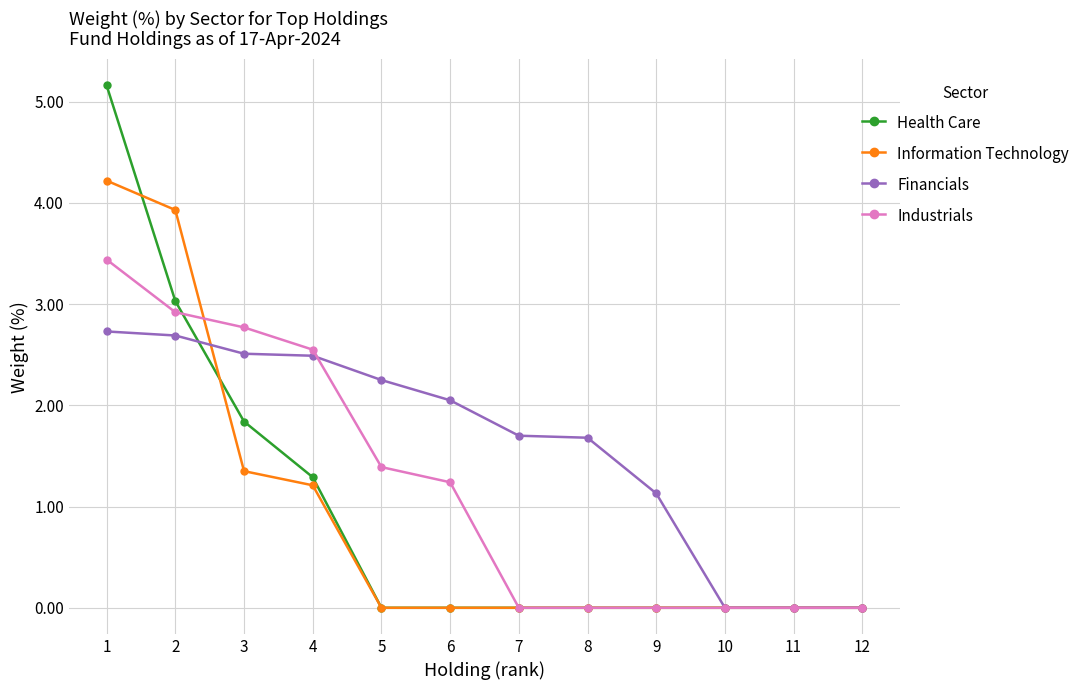

What is the total value across all series at 3?

8.5